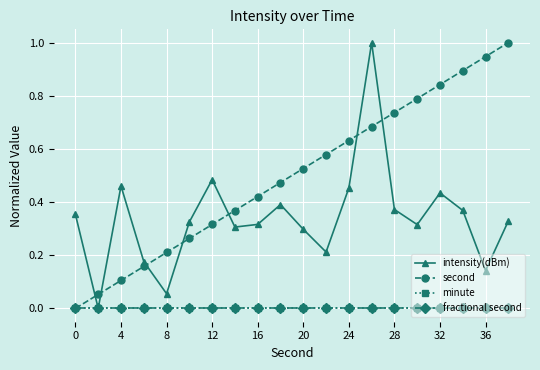

Is this an area chart (filled region under the line)?

No